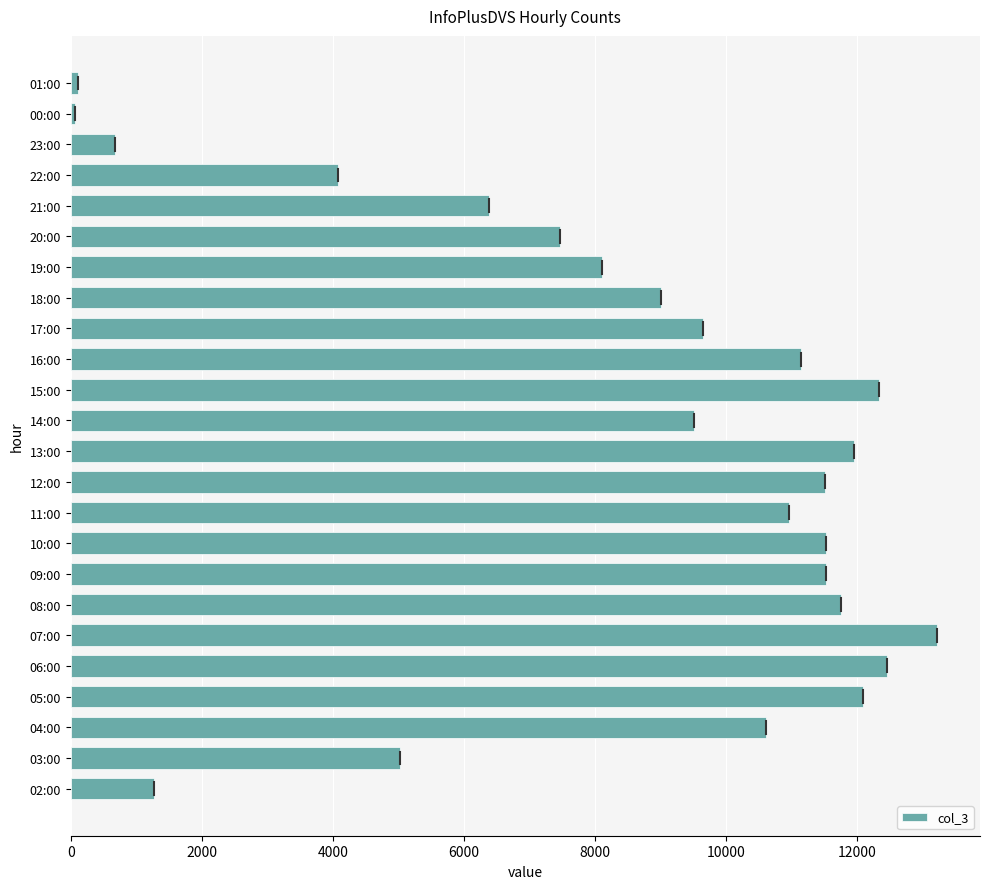

True or false: the data shows 8999 at 18:00.

True